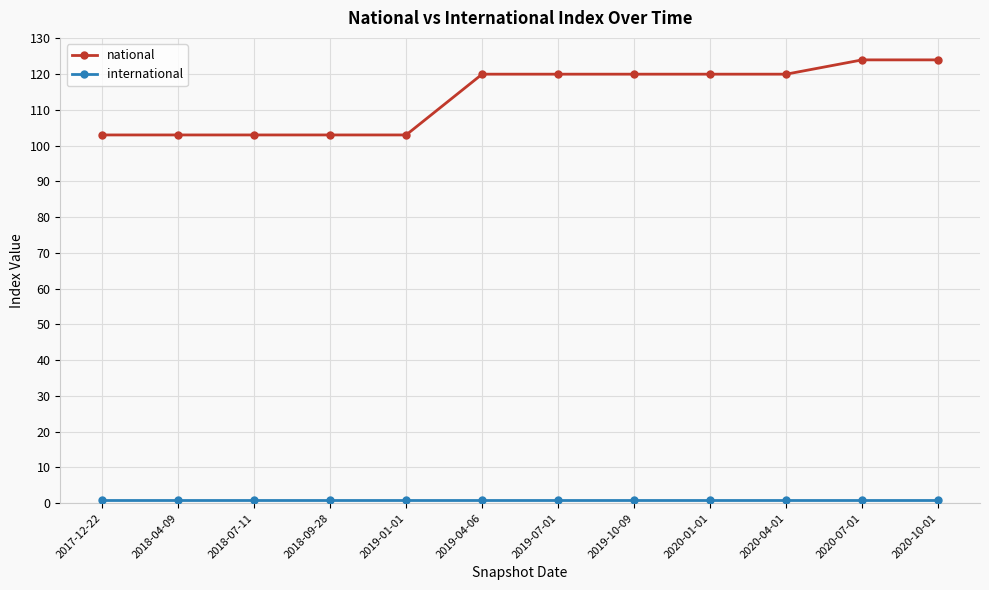

What is the average value of the national series?

114